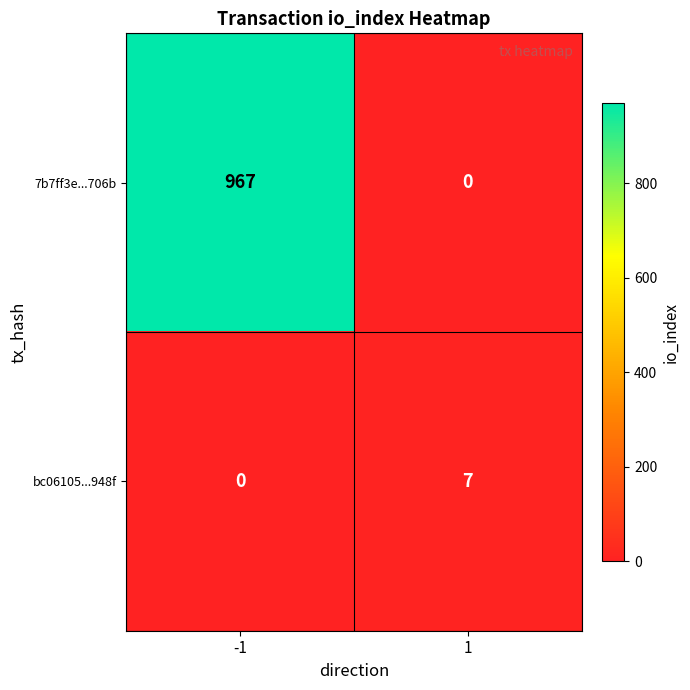

What is the difference between the maximum and minimum values in the bc06105...948f series?

7